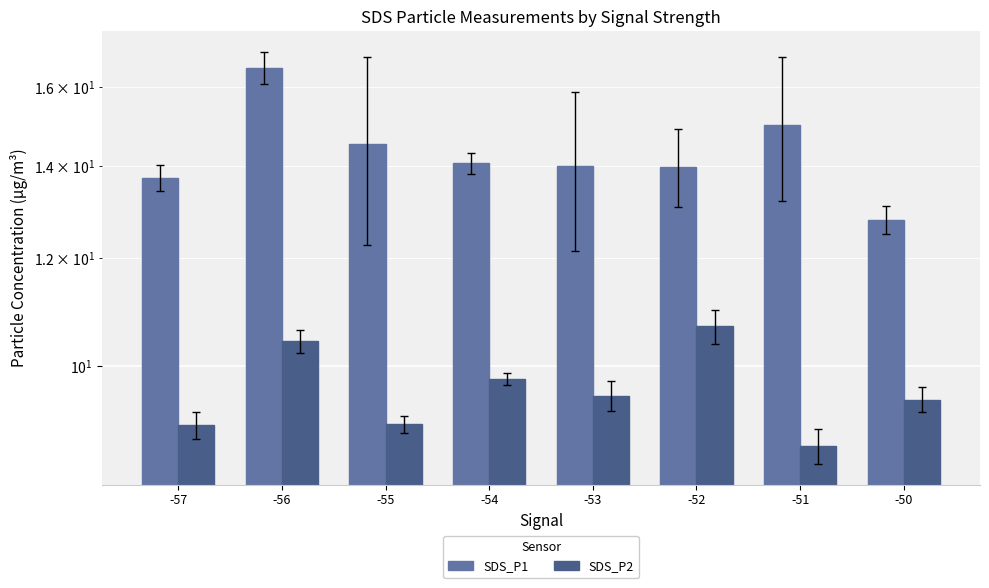

Which category has the highest value across all series?

-56